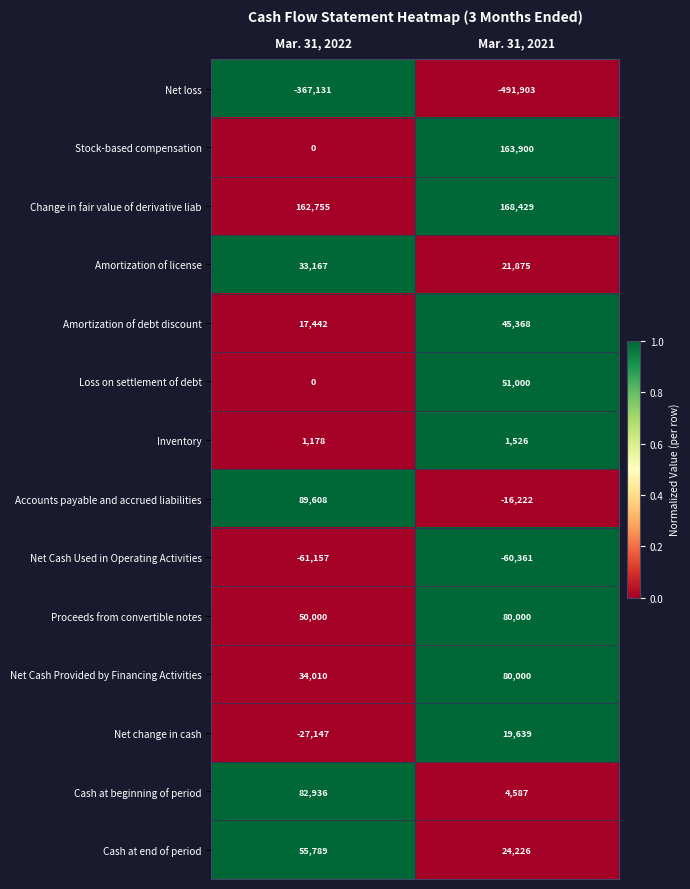

At which category is the sum across all series the highest?

Mar. 31, 2021